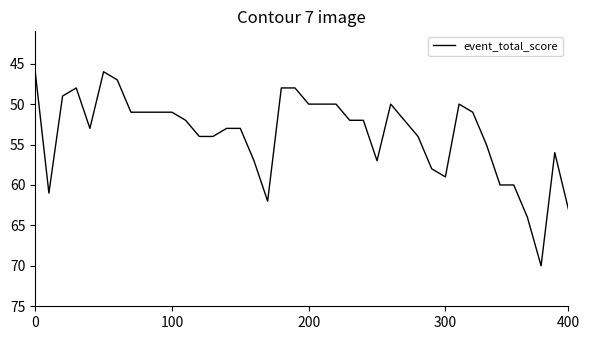

What is the minimum value shown in the chart?

46